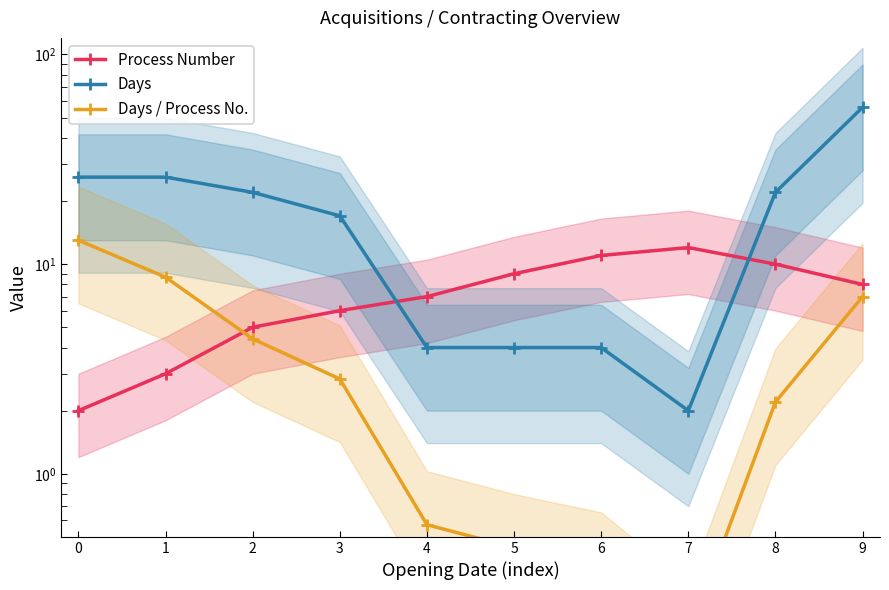

Reading left to right, extract all data points from this chart.

Process Number: 0=2.0	1=3.0	2=5.0	3=6.0	4=7.0	5=9.0	6=11.0	7=12.0	8=10.0	9=8.0
Days: 0=26.0	1=26.0	2=22.0	3=17.0	4=4.0	5=4.0	6=4.0	7=2.0	8=22.0	9=56.0
Days / Process No.: 0=13.0	1=8.7	2=4.4	3=2.8	4=0.6	5=0.4	6=0.4	7=0.2	8=2.2	9=7.0